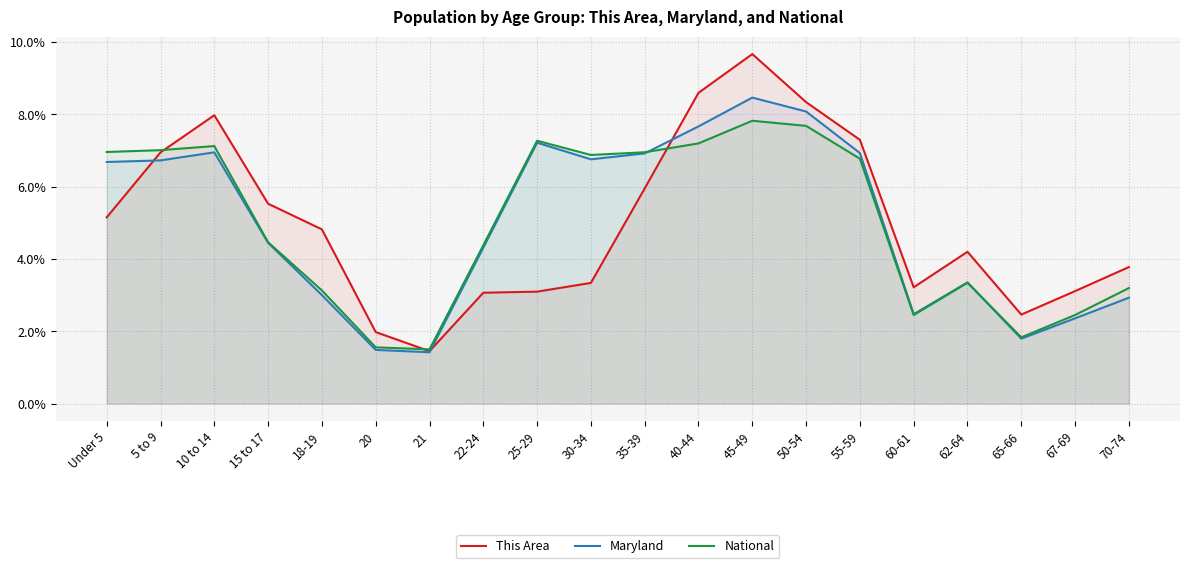

Where is National nearest to the value 4?

22-24